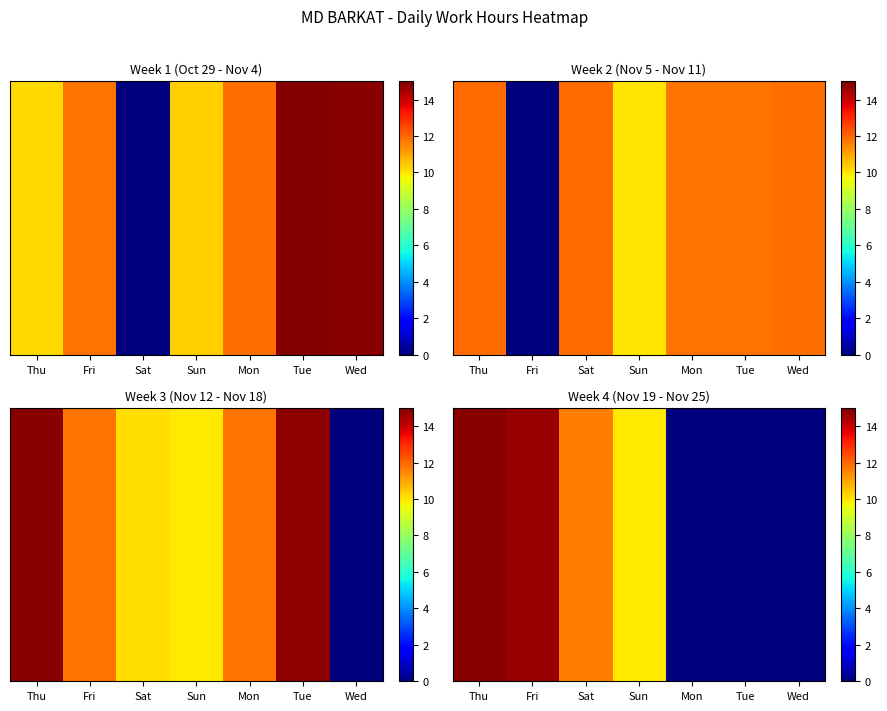

List the labels in order of value, largest first.

Thu, Fri, Sat, Sun, Mon, Tue, Wed